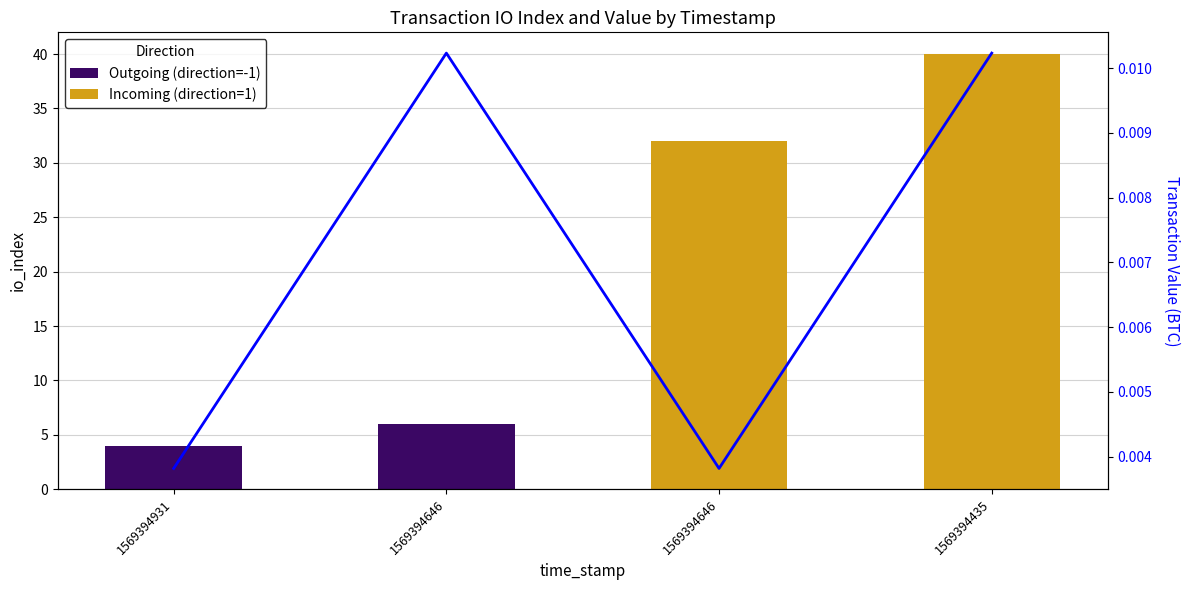

Reading left to right, what are all the values shown in this chart?

Outgoing (direction=-1): 4.0	6.0	0.0	0.0
Incoming (direction=1): 0.0	0.0	32.0	40.0
value: 0.0	0.0	0.0	0.0